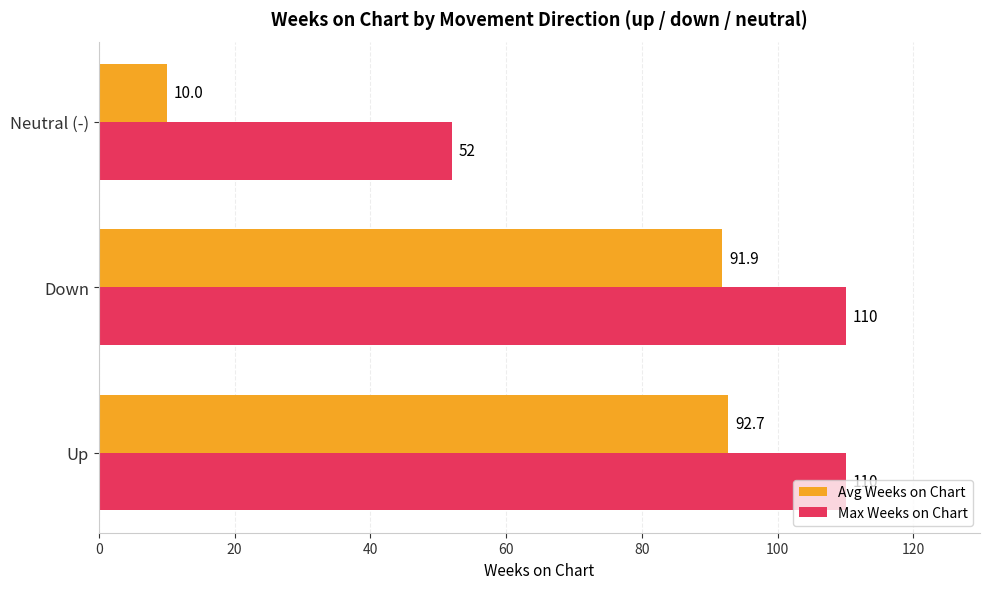

What is the difference between the highest and lowest values at Neutral (-)?

42.0